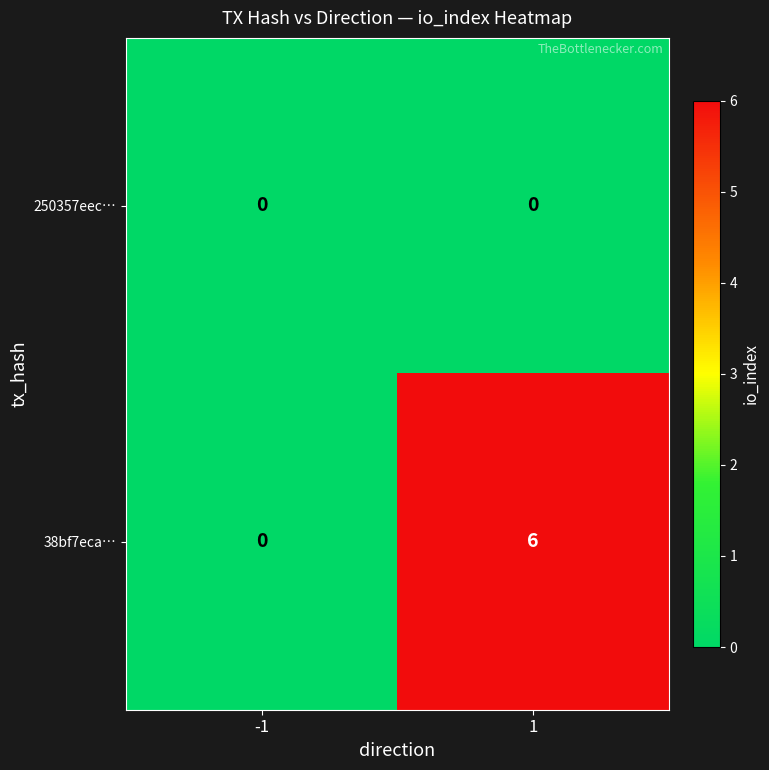

Rank the series by their average value, from highest to lowest.

38bf7eca…, 250357eec…